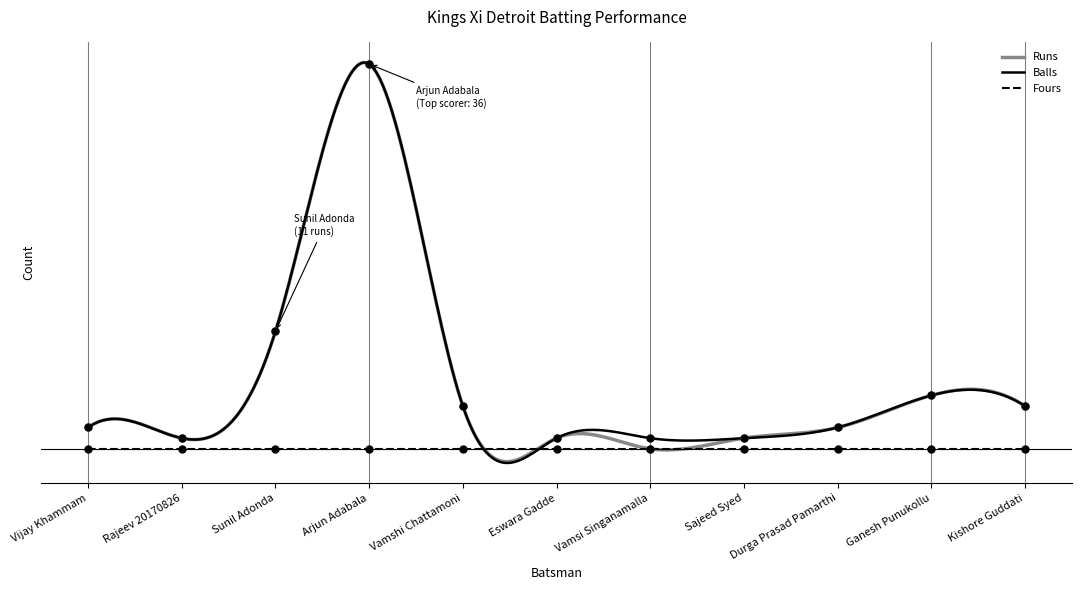

True or false: Runs and Balls cross at least once.

False